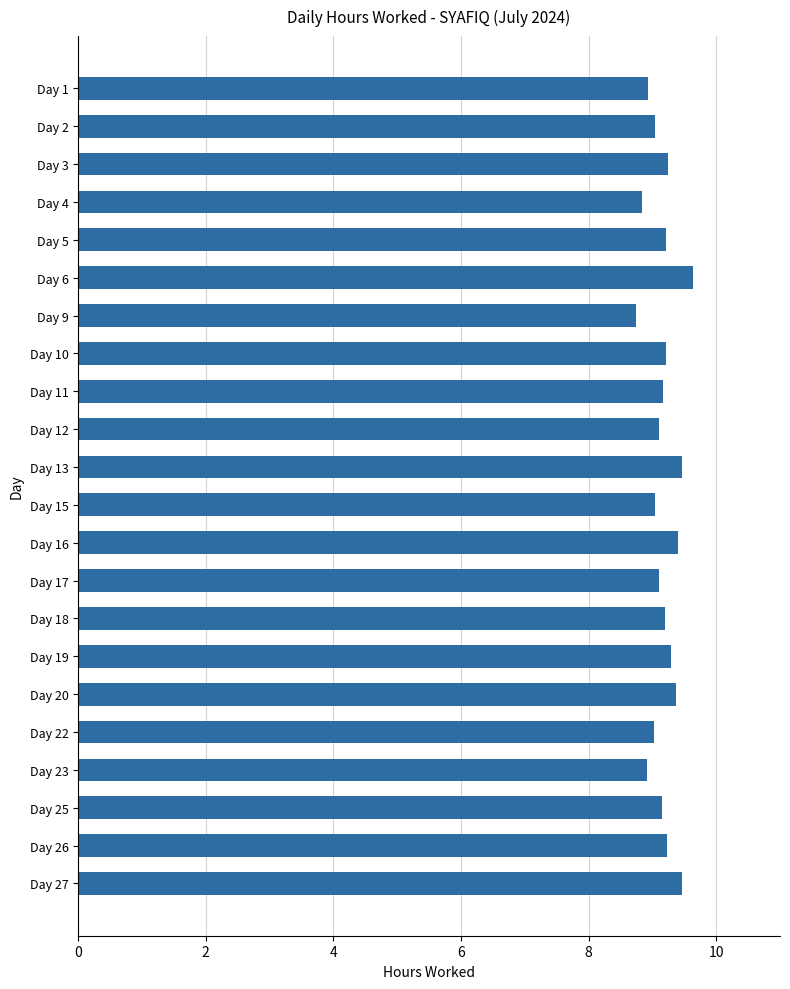

At which category does the chart reach its minimum across all series?

Day 9